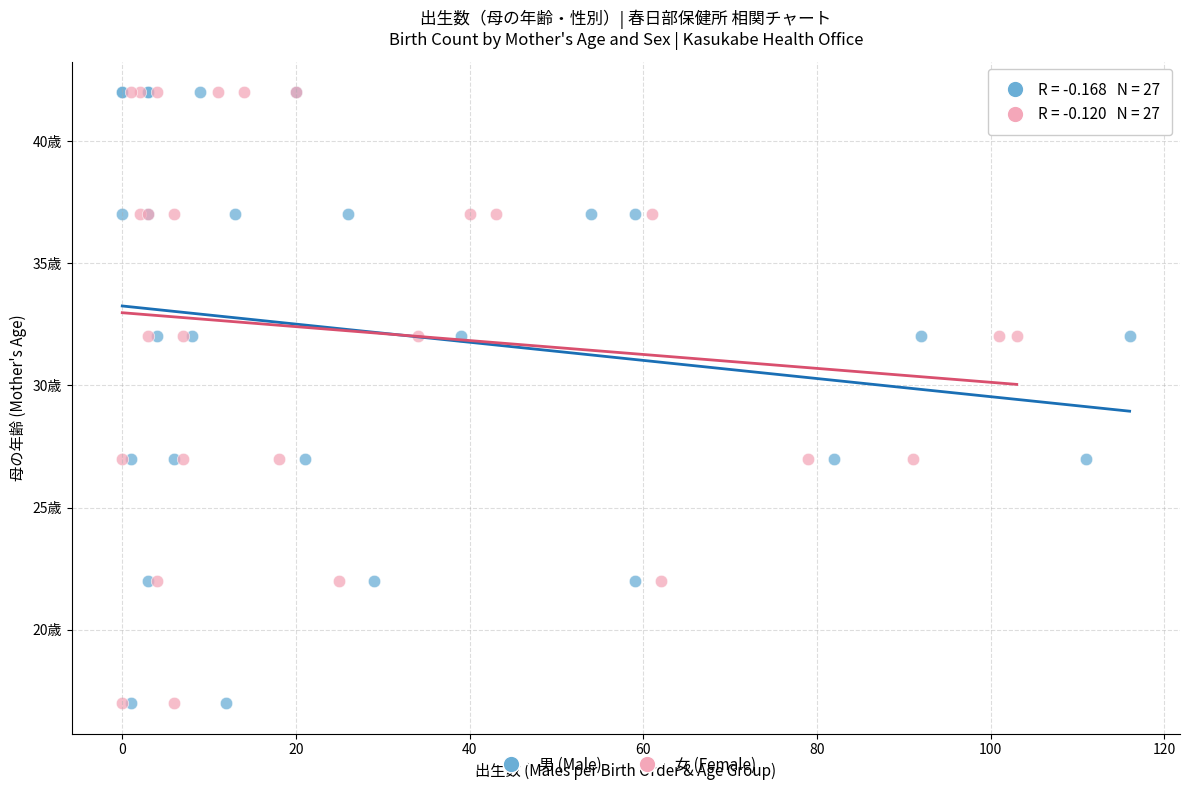

What are all the series names shown in the legend?

男 (Male), 女 (Female)